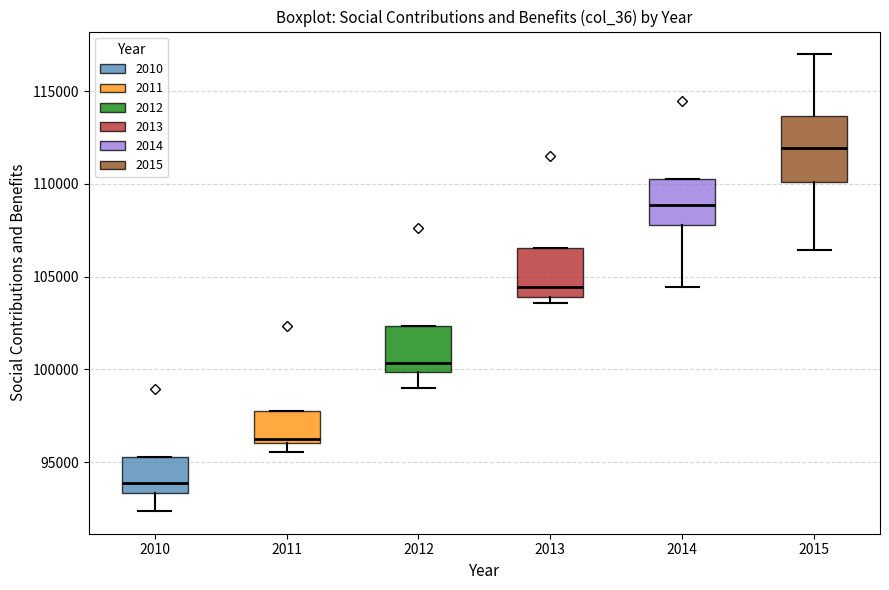

Reading left to right, transcribe this box plot: for each box, give where its median line is, the range the box spans, and where its two whiskers end, as read against the y-axis. The values are not printed on the chart, so give them approximately, as read against the axis.

2010: median 94000, box 93500 to 95500, whiskers 92500 to 95500
2011: median 96000 (just above the box's lower edge), box 96000 to 98000, whiskers 95500 to 98000
2012: median 100500, box 100000 to 102500, whiskers 99000 to 102500
2013: median 104500, box 104000 to 106500, whiskers 103500 to 106500
2014: median 109000, box 108000 to 110500, whiskers 104500 to 110500
2015: median 112000, box 110000 to 113500, whiskers 106500 to 117000